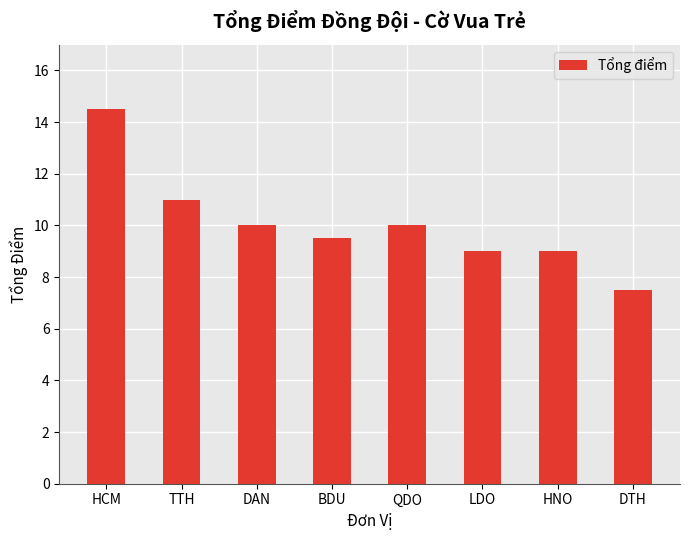

What is the sum of all values?

80.5